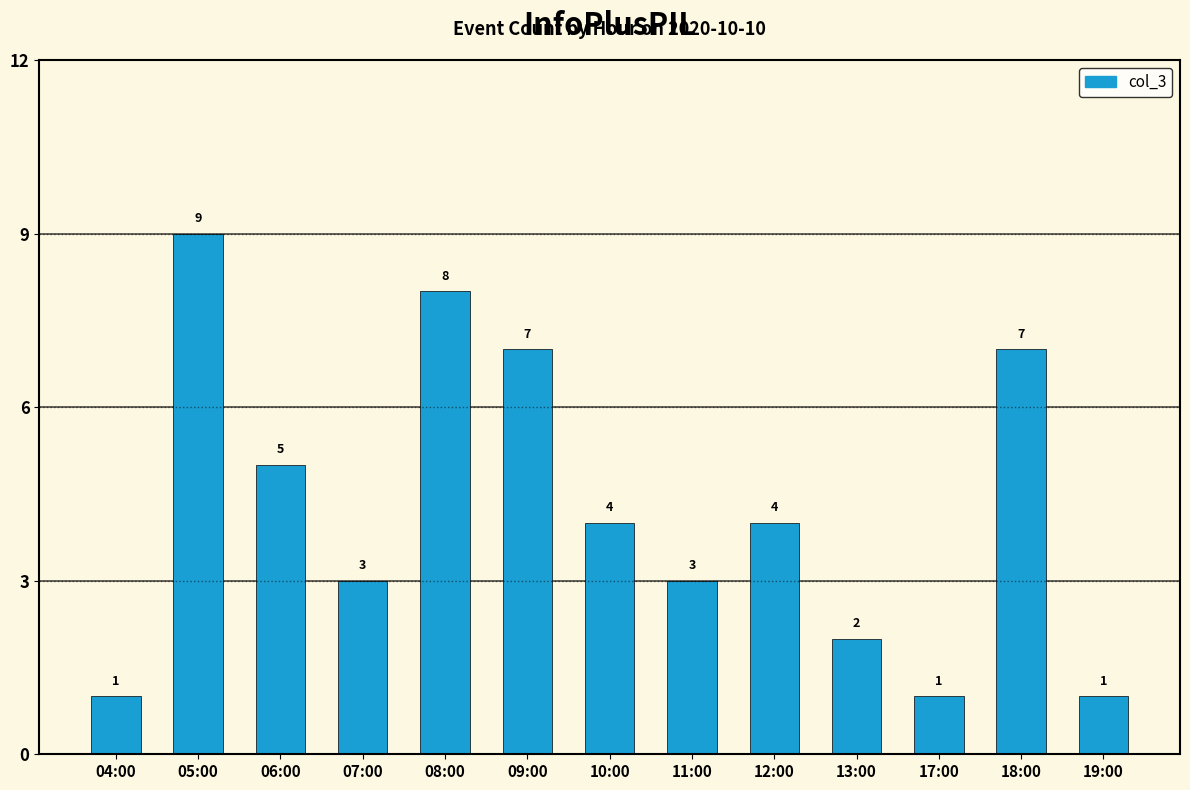

True or false: the data shows 1 at 17:00.

True